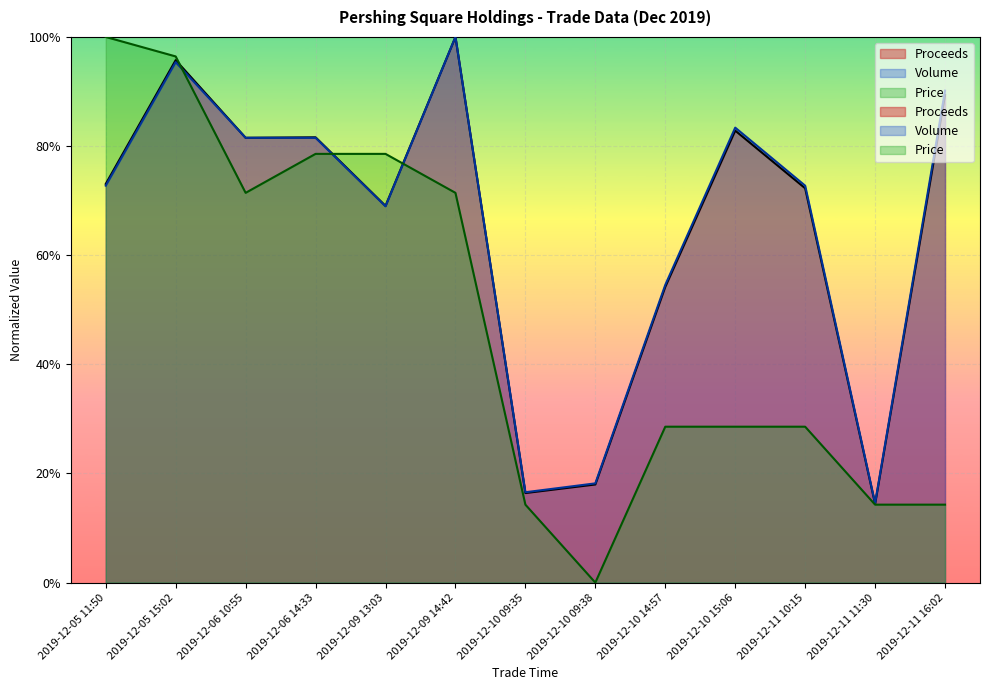

What is the maximum value for Price?

1.0